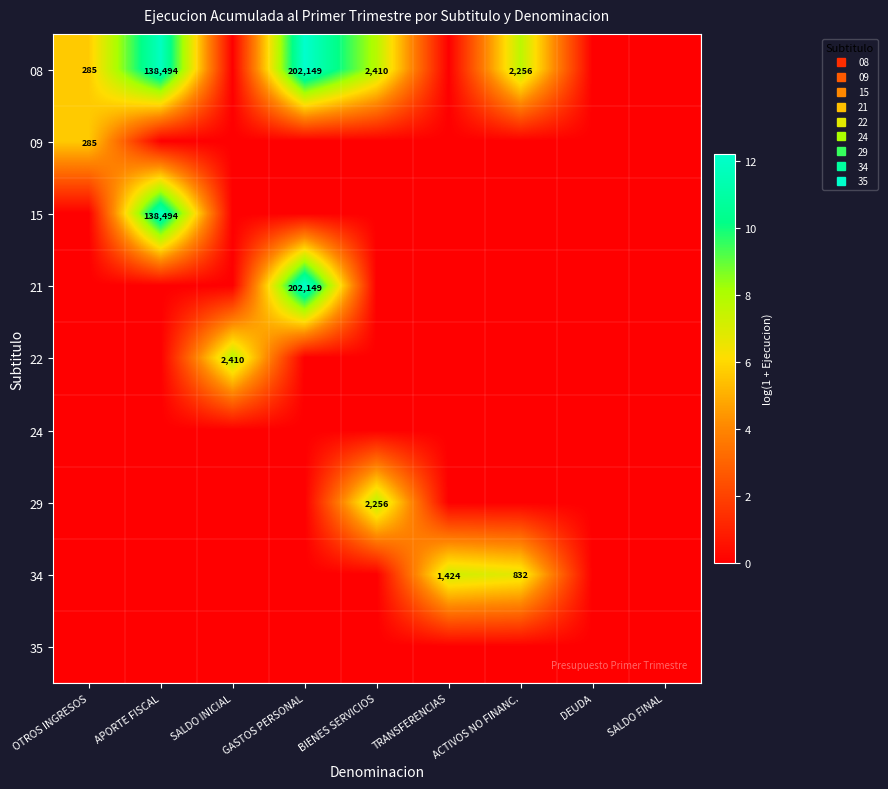

List the labels in order of 34 value, largest first.

TRANSFERENCIAS, ACTIVOS NO FINANC., OTROS INGRESOS, APORTE FISCAL, SALDO INICIAL, GASTOS PERSONAL, BIENES SERVICIOS, DEUDA, SALDO FINAL